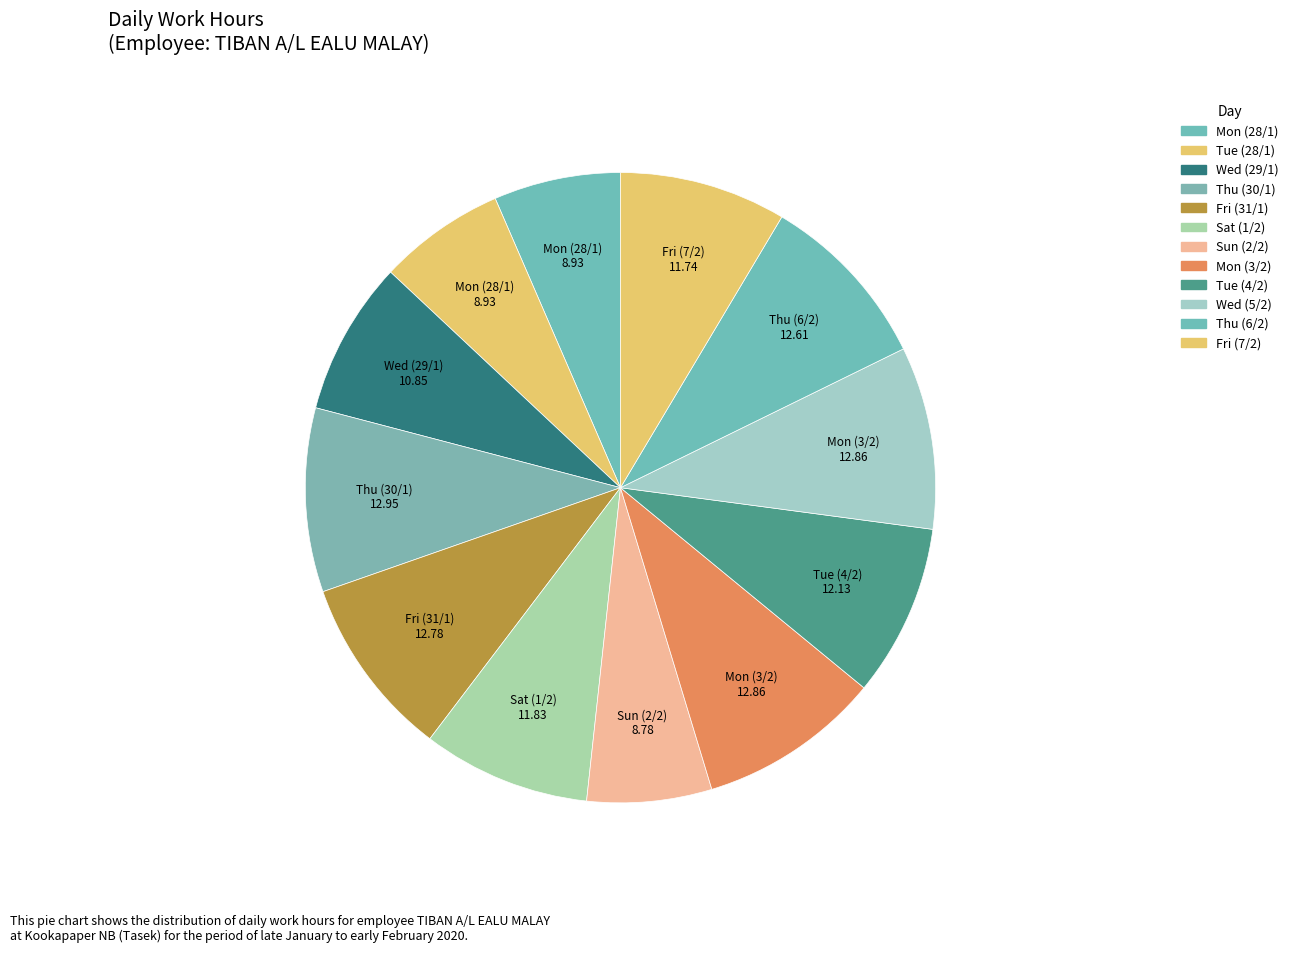

Does Mon (28/1) account for over 50% of the chart?

No